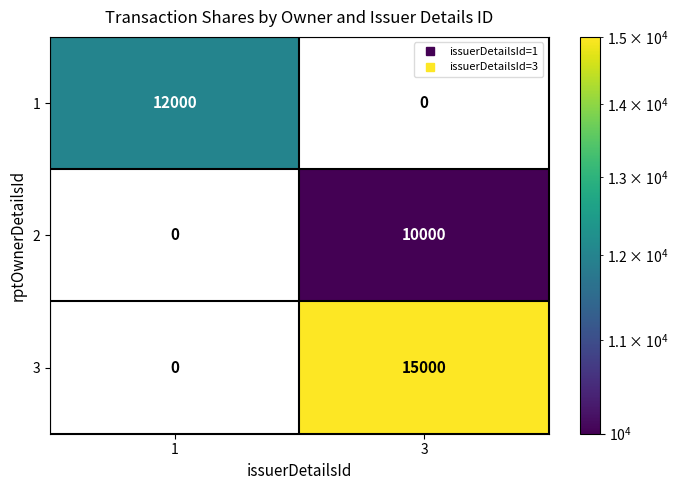

Count the number of data series in this chart.

3